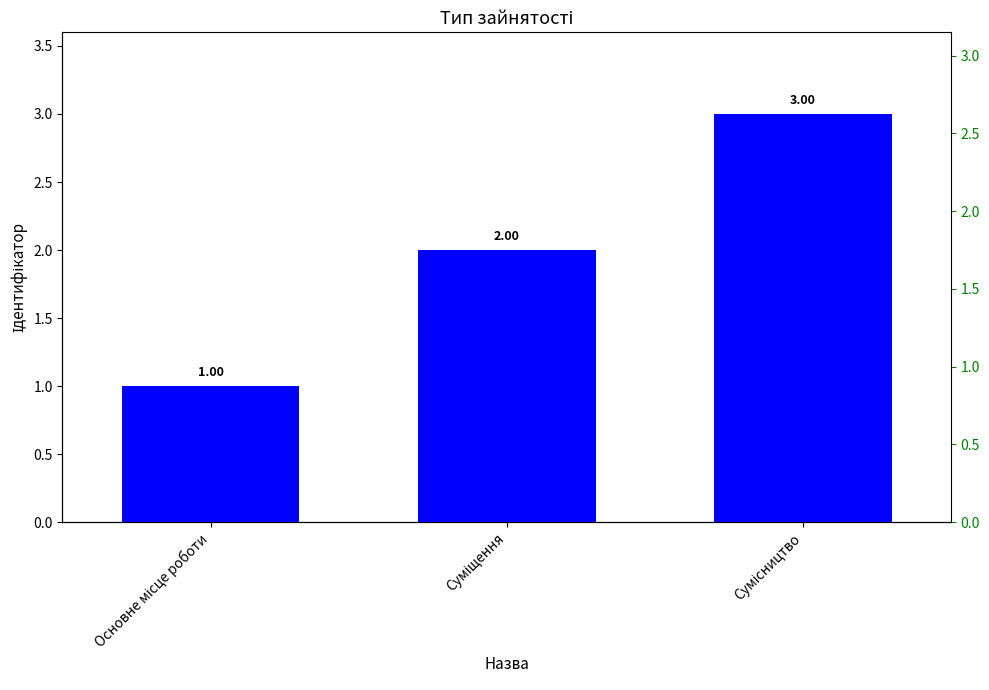

Rank the categories by value from highest to lowest.

Сумісництво, Суміщення, Основне місце роботи